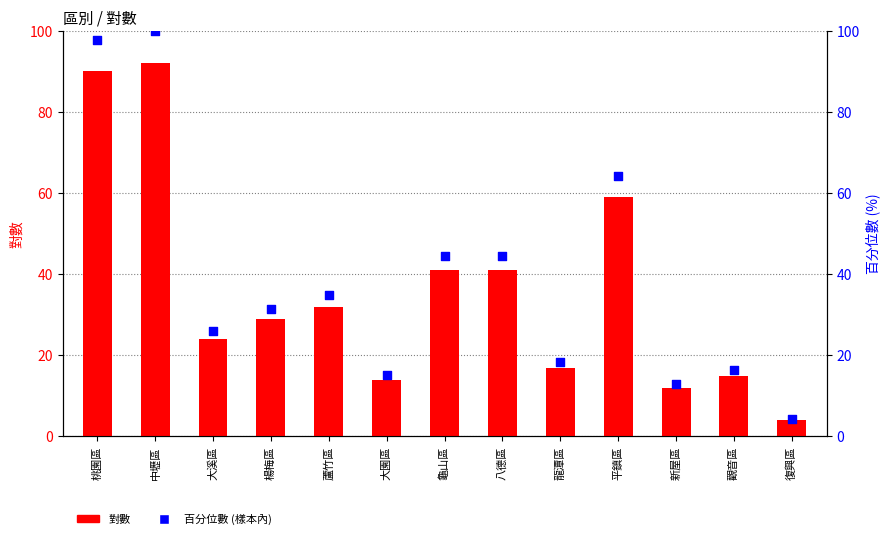

What are all the series names shown in the legend?

對數, 百分位數 (樣本內)